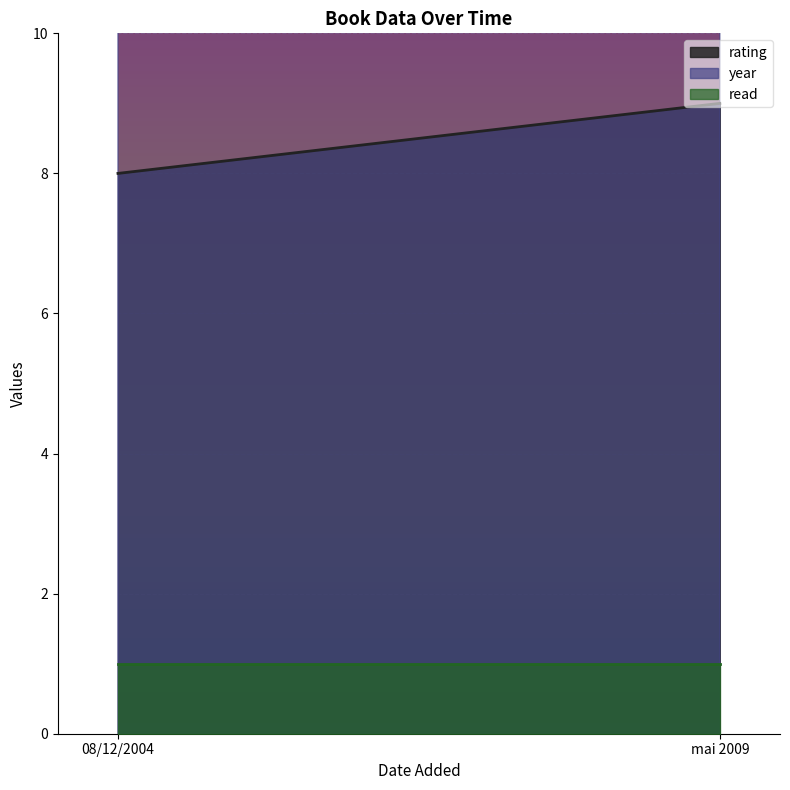

What is the greatest value displayed?

2009